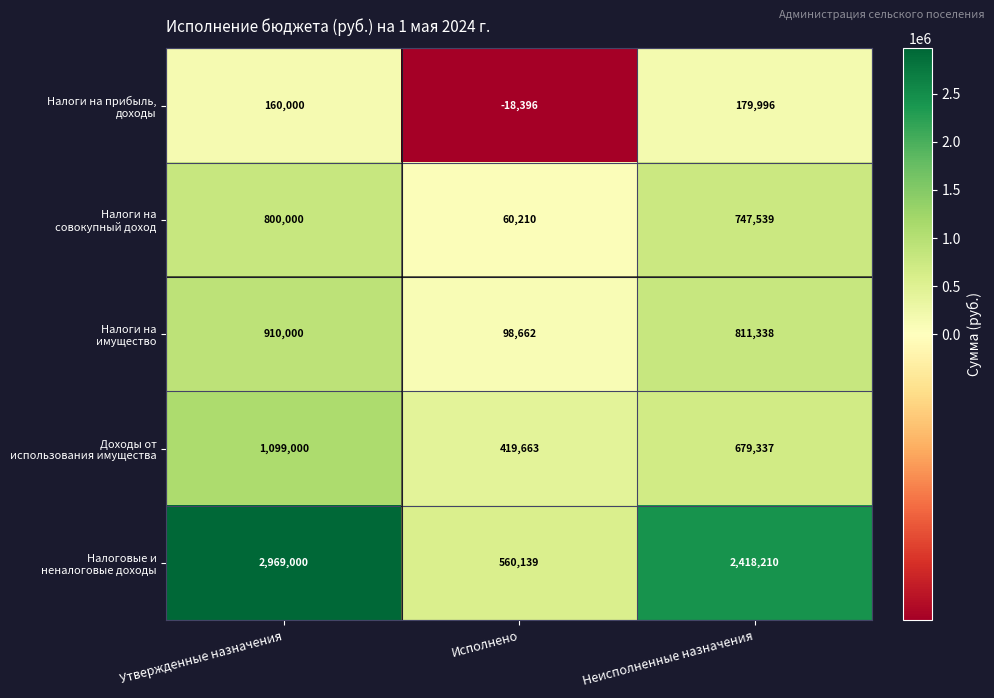

Which category has the highest value across all series?

Утвержденные назначения